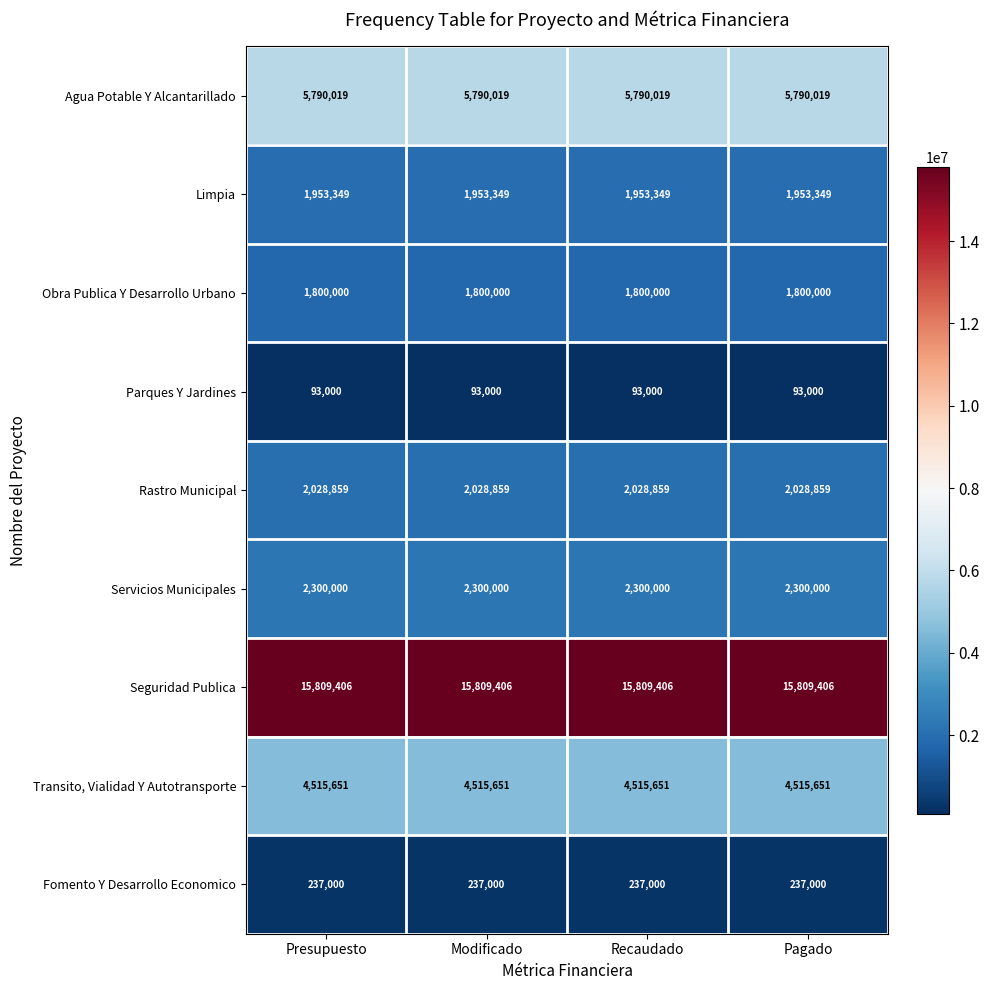

The value of Limpia at Presupuesto is 1953349. True or false?

True